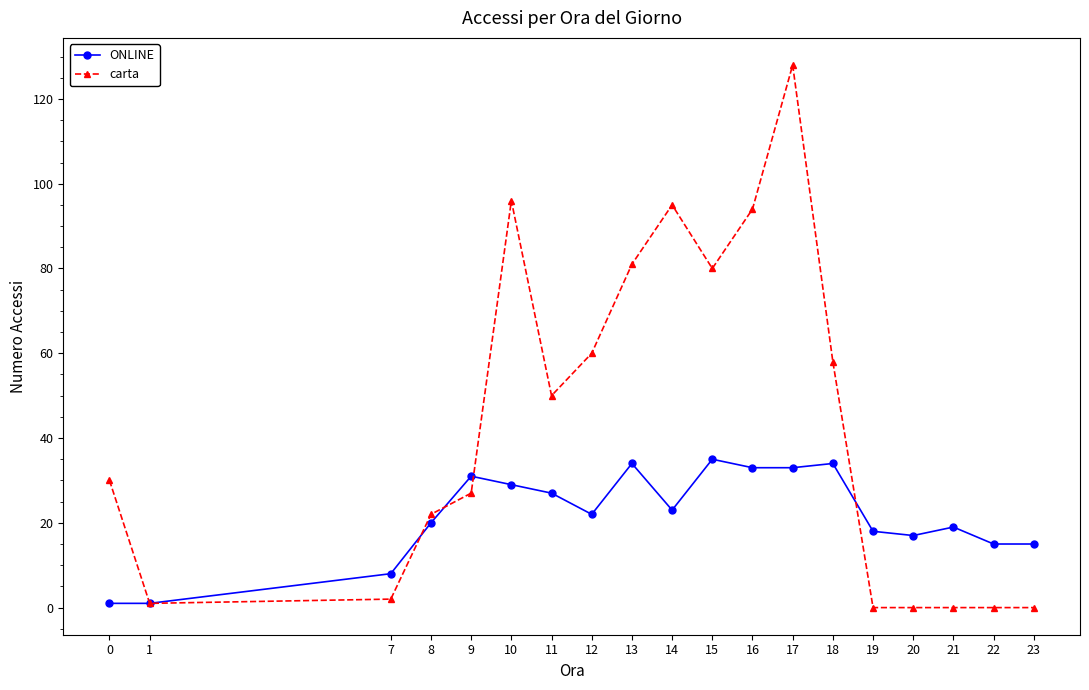

True or false: carta has a value of 21 at 18.

False